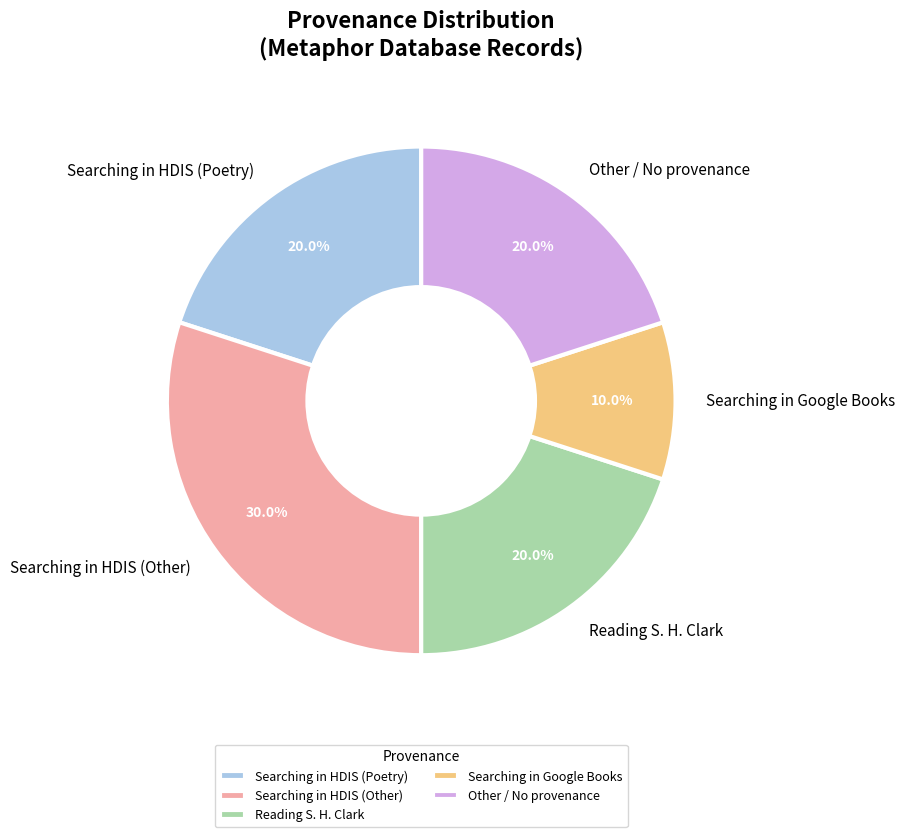

What is the ratio of the value at Searching in Google Books to the value at Reading S. H. Clark?

0.5